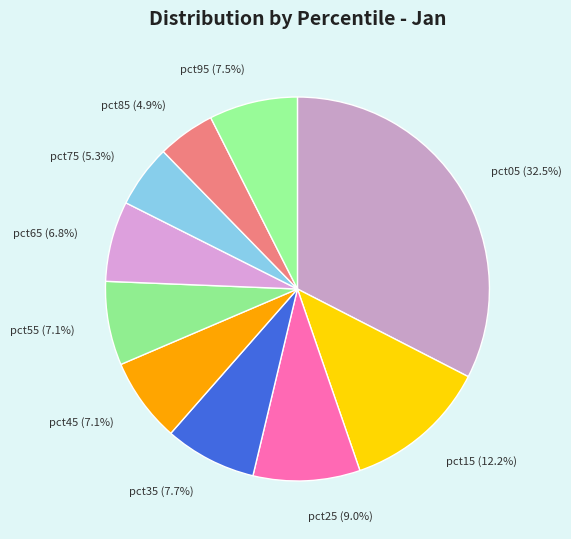

Does any single category account for the majority?

No